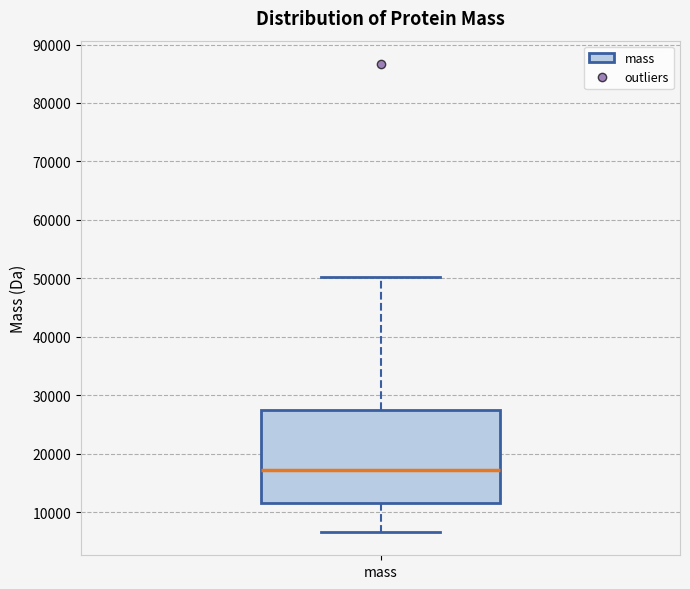

Read this box plot against the y-axis: the position of the median line, the range covered by the box, and the ends of both whiskers. The values are not printed on the chart, so give them approximately, as read against the axis.

median 17000, box 12000 to 28000, whiskers 7000 to 50000